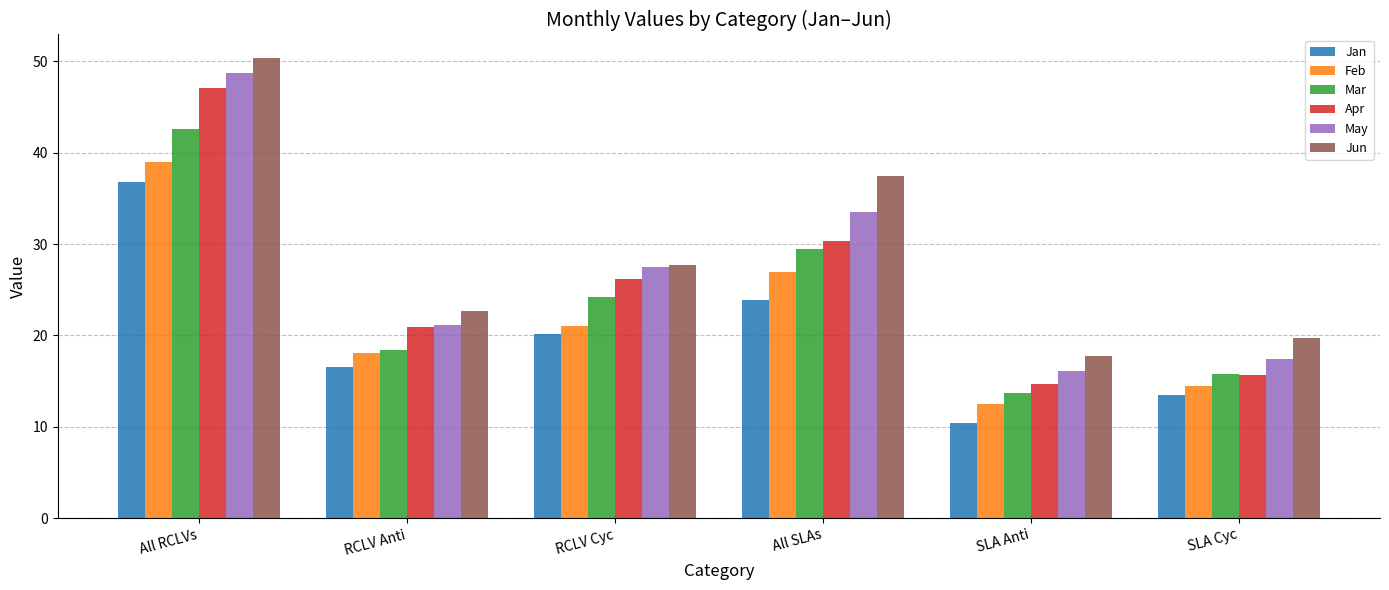

Is it true that Jun equals 4.3 at SLA Cyc?

False